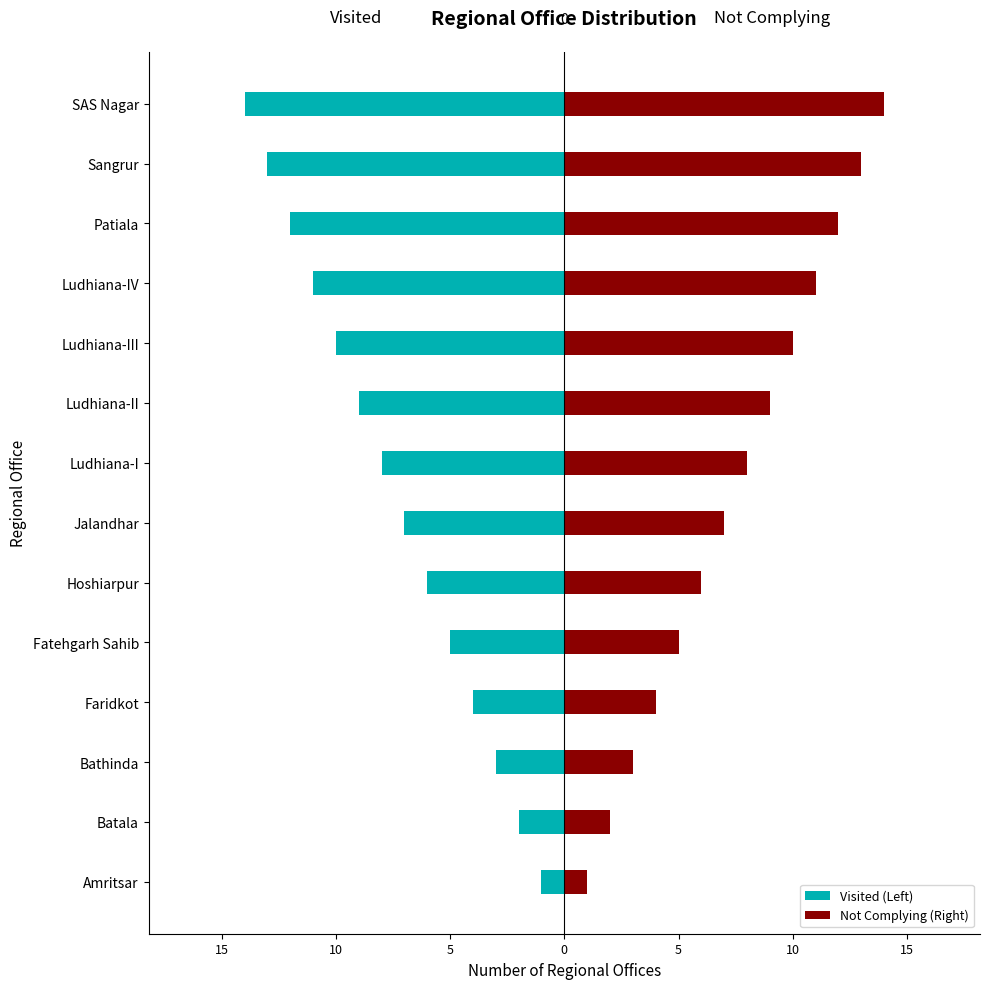

How many categories are shown in the chart?

14